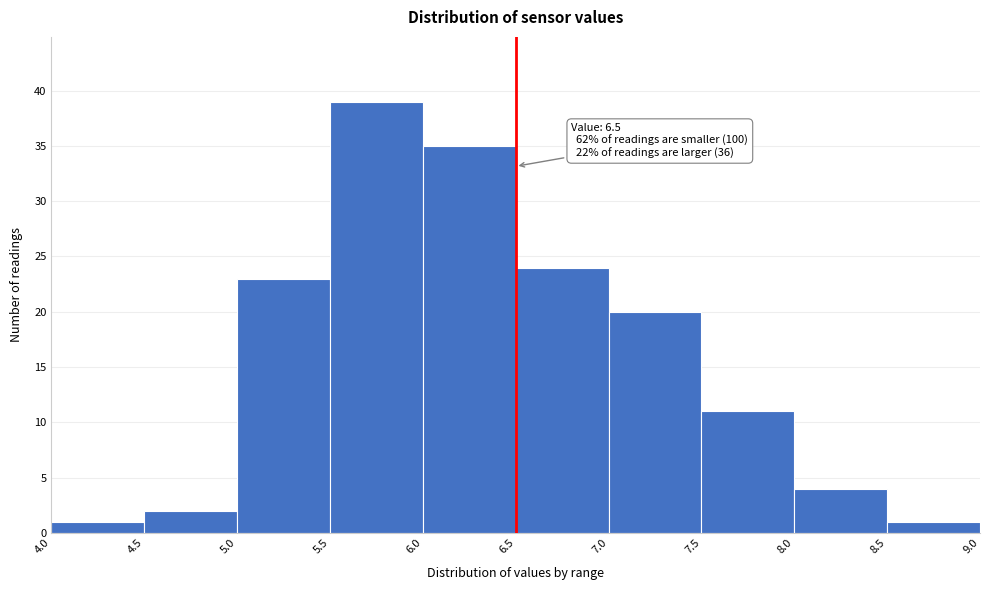

Which range on the x-axis has the tallest bar?

5.5 to 6.0